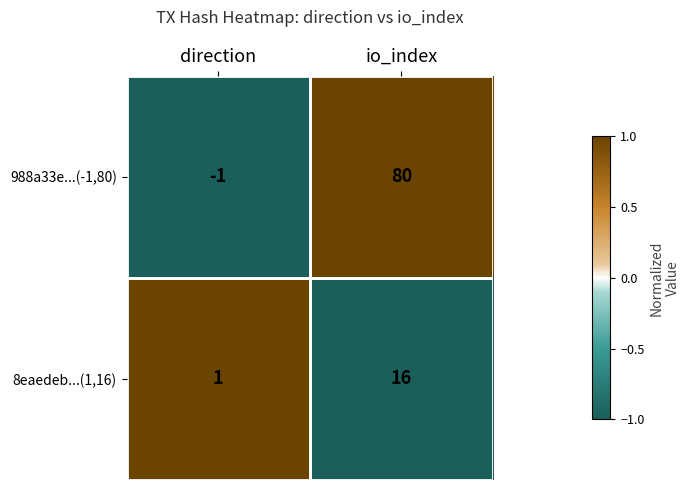

What is the smallest value displayed?

-1